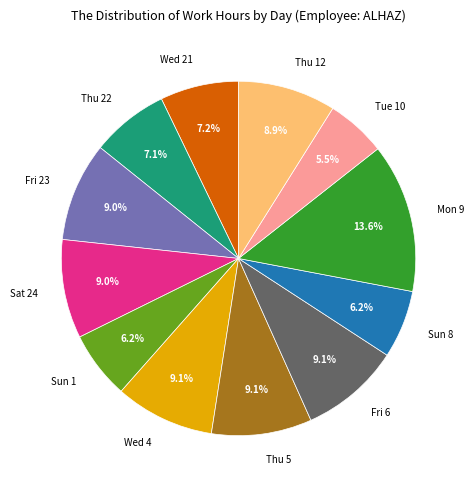

Count the number of slices in the pie.

12